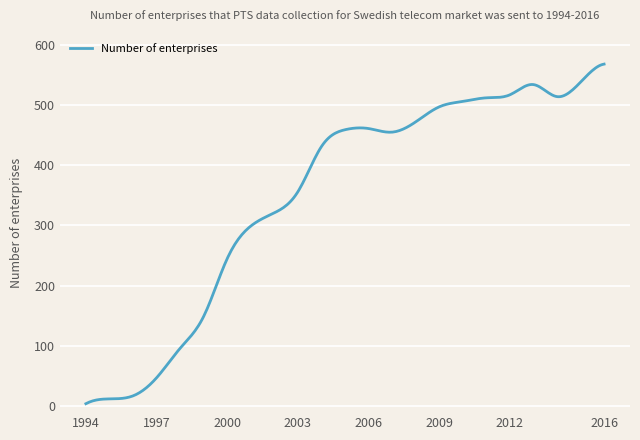

What is the difference between the maximum and minimum values?

564.0